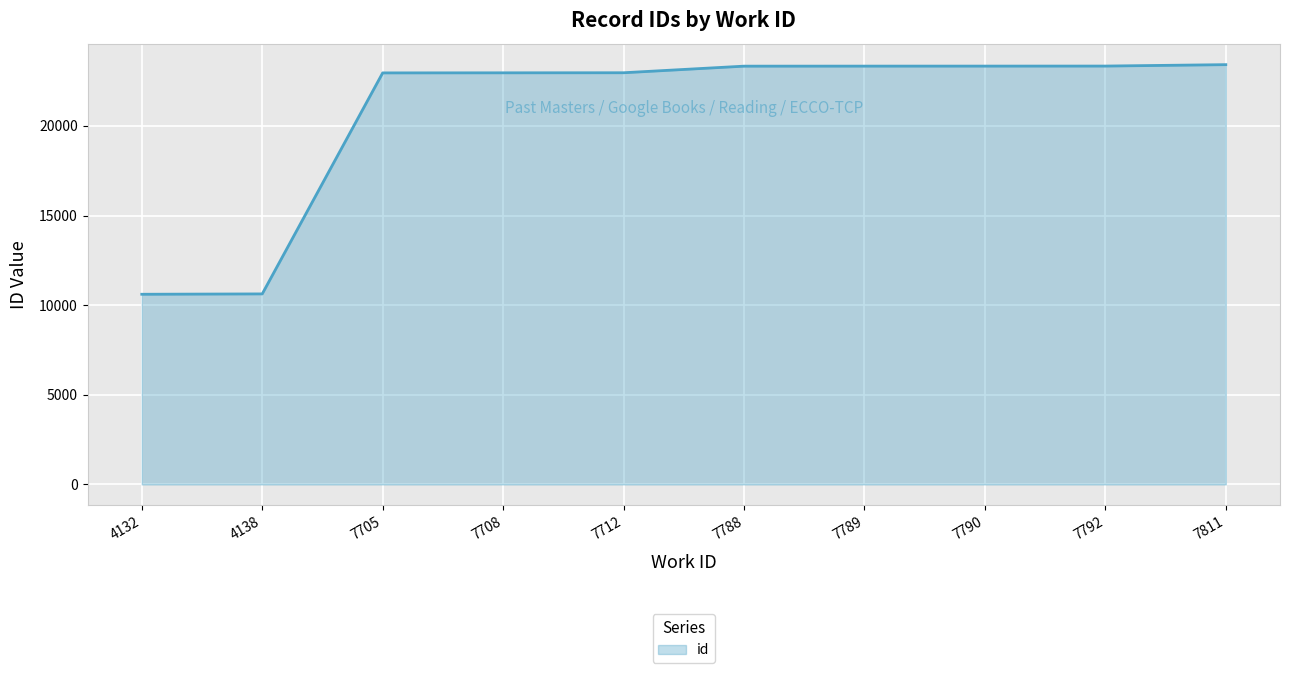

How many categories are shown in the chart?

10